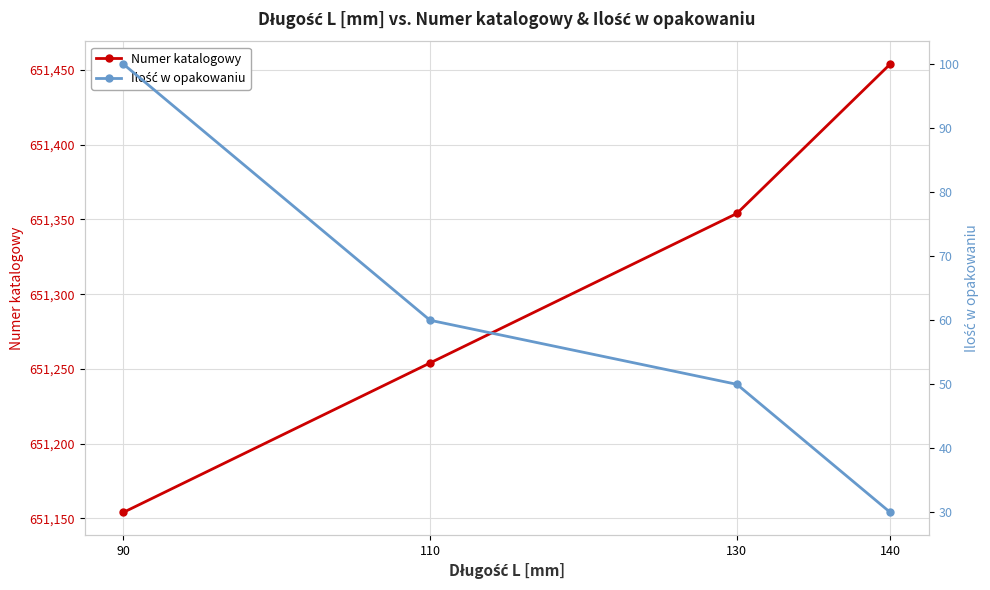

At which label does Numer katalogowy first exceed 651354?

140